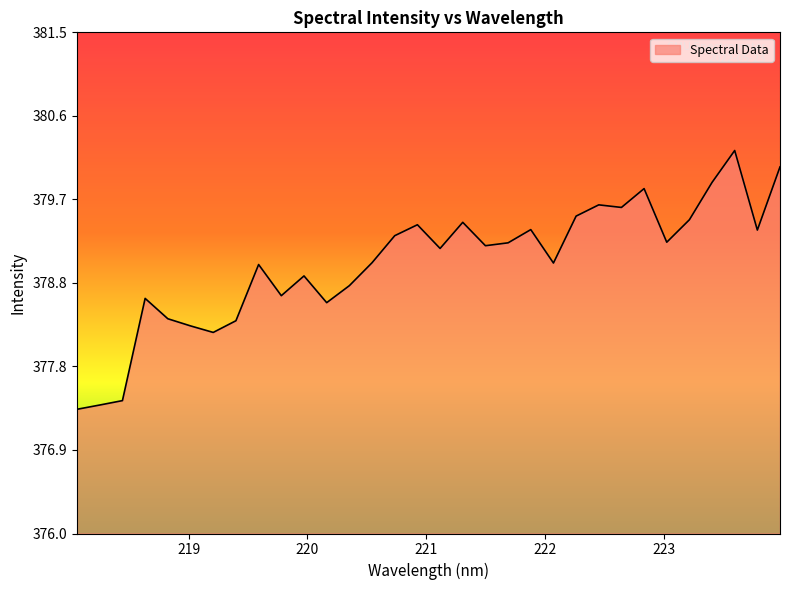

What is the greatest value displayed?

380.2